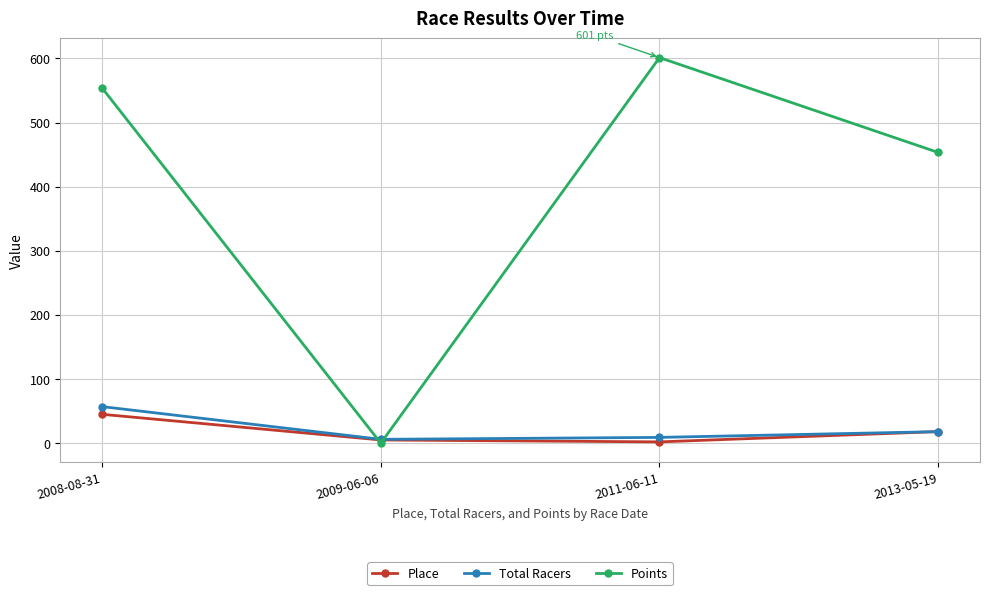

The value of Total Racers at 2011-06-11 is 9.0. True or false?

True